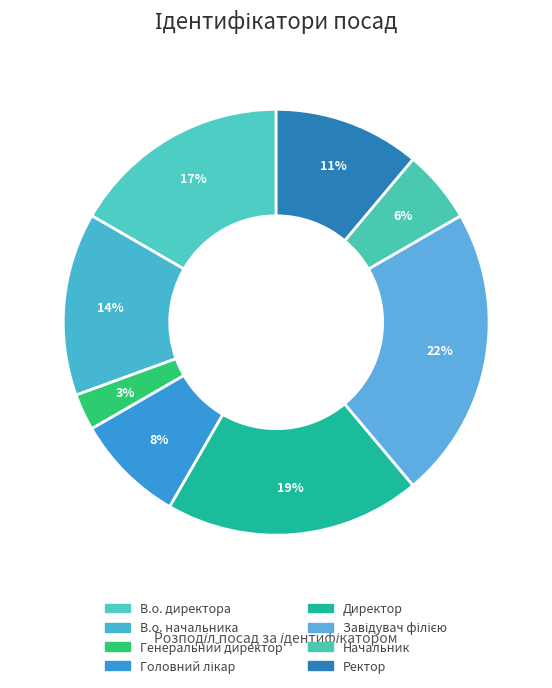

Count the number of slices in the pie.

8